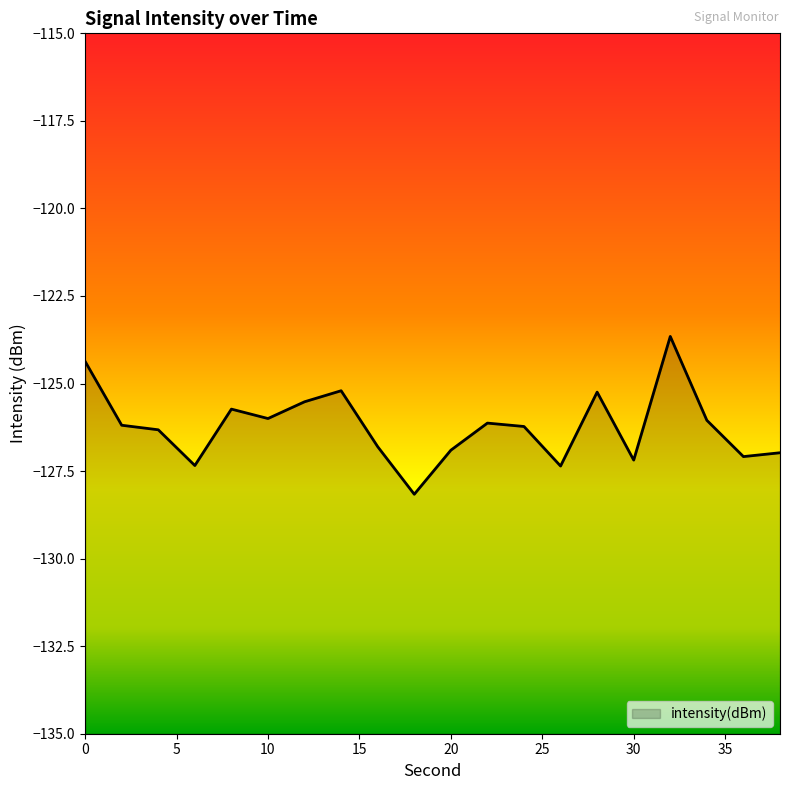

Reading right to left, what are all the values shown in this chart?

38=-127.0	36=-127.1	34=-126.1	32=-123.7	30=-127.2	28=-125.2	26=-127.4	24=-126.2	22=-126.1	20=-126.9	18=-128.2	16=-126.8	14=-125.2	12=-125.5	10=-126.0	8=-125.7	6=-127.3	4=-126.3	2=-126.2	0=-124.4